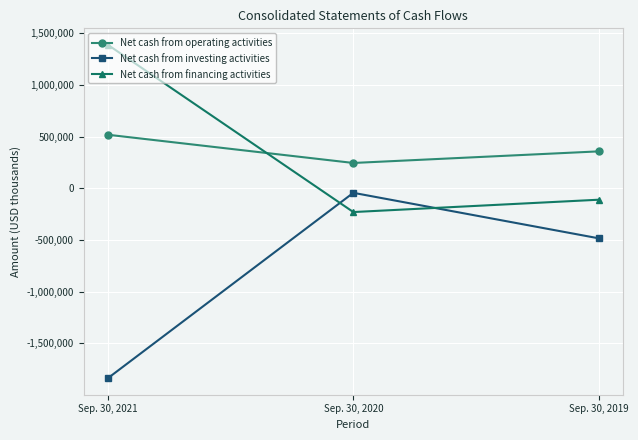

Which category has the lowest value across all series?

Sep. 30, 2021